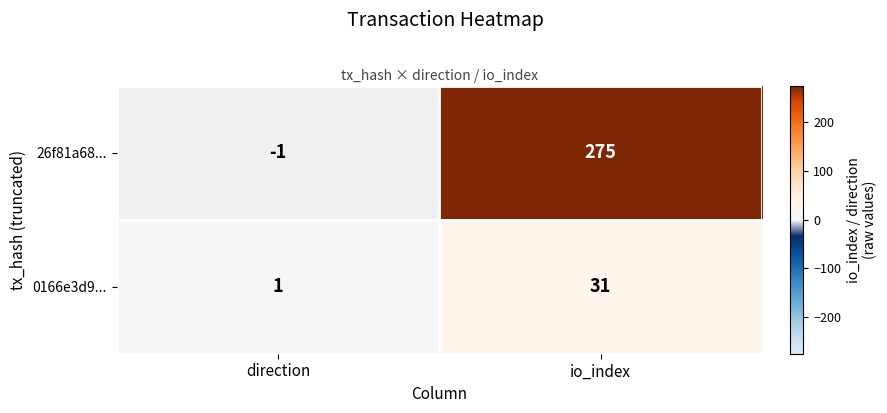

What is the difference between the maximum and minimum values in the 0166e3d9... series?

30